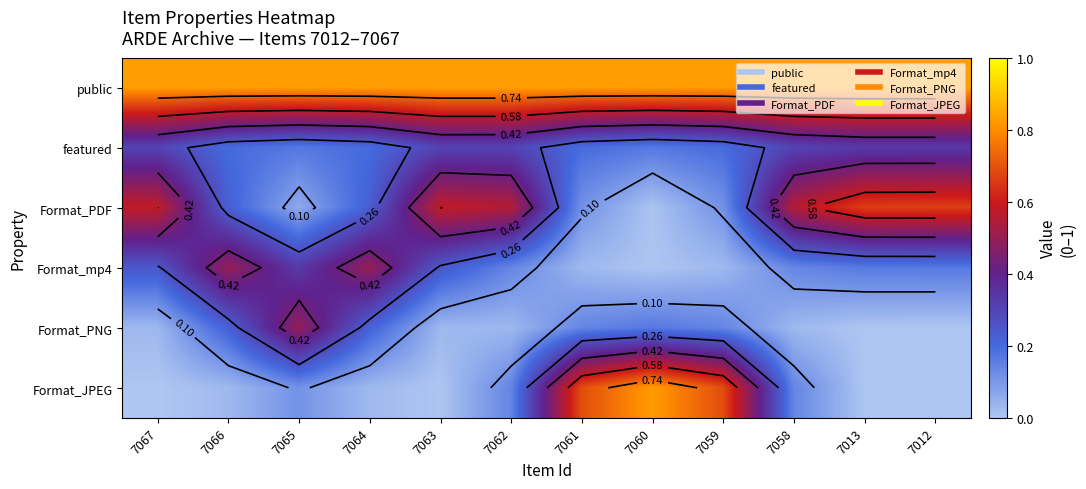

How many data points does each series have?

12